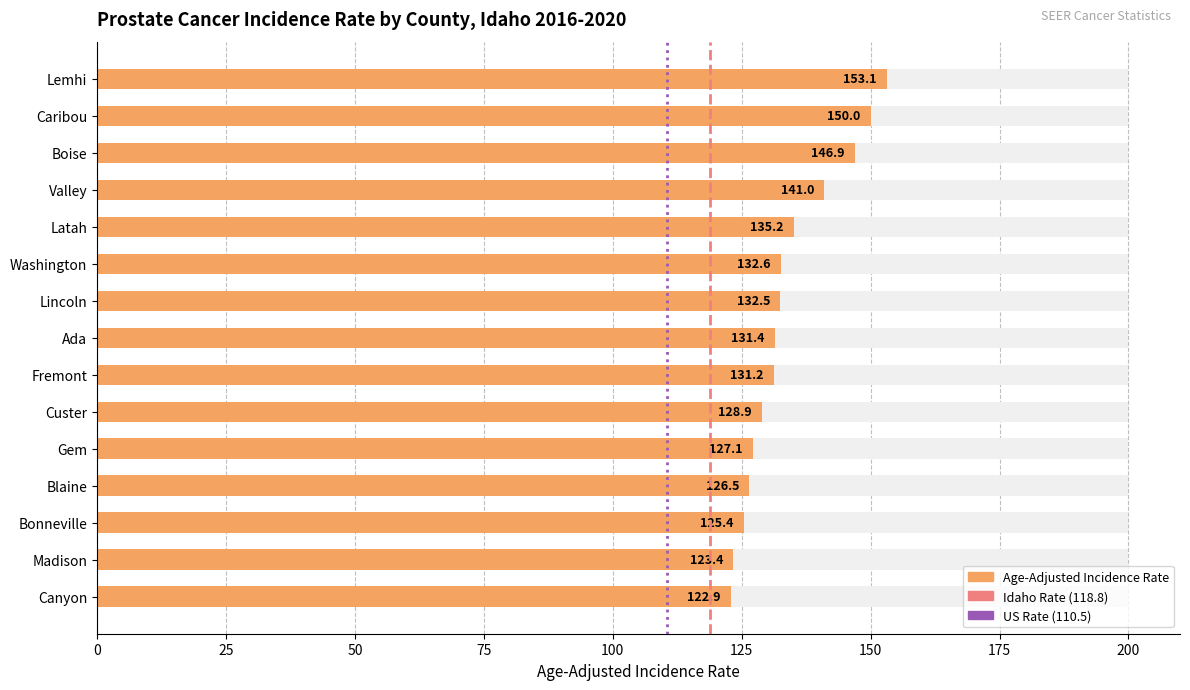

Approximately how many times larger is the value at Ada compared to Washington?

1.0